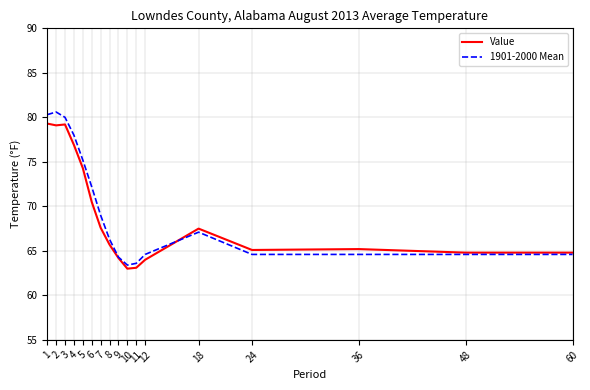

At 10, list the series in order from smallest to largest.

Value, 1901-2000 Mean